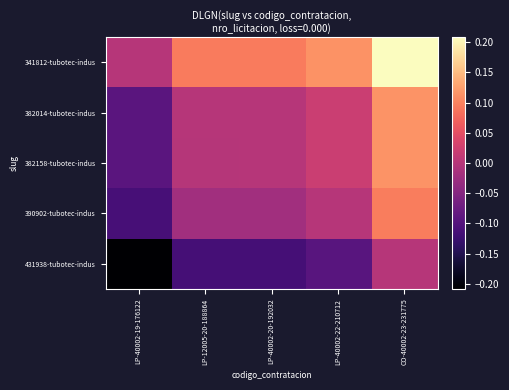

At LP-12005-20-188864, list the series in order from largest to smallest.

341812-tubotec-indus, 382014-tubotec-indus, 382158-tubotec-indus, 390902-tubotec-indus, 431938-tubotec-indus